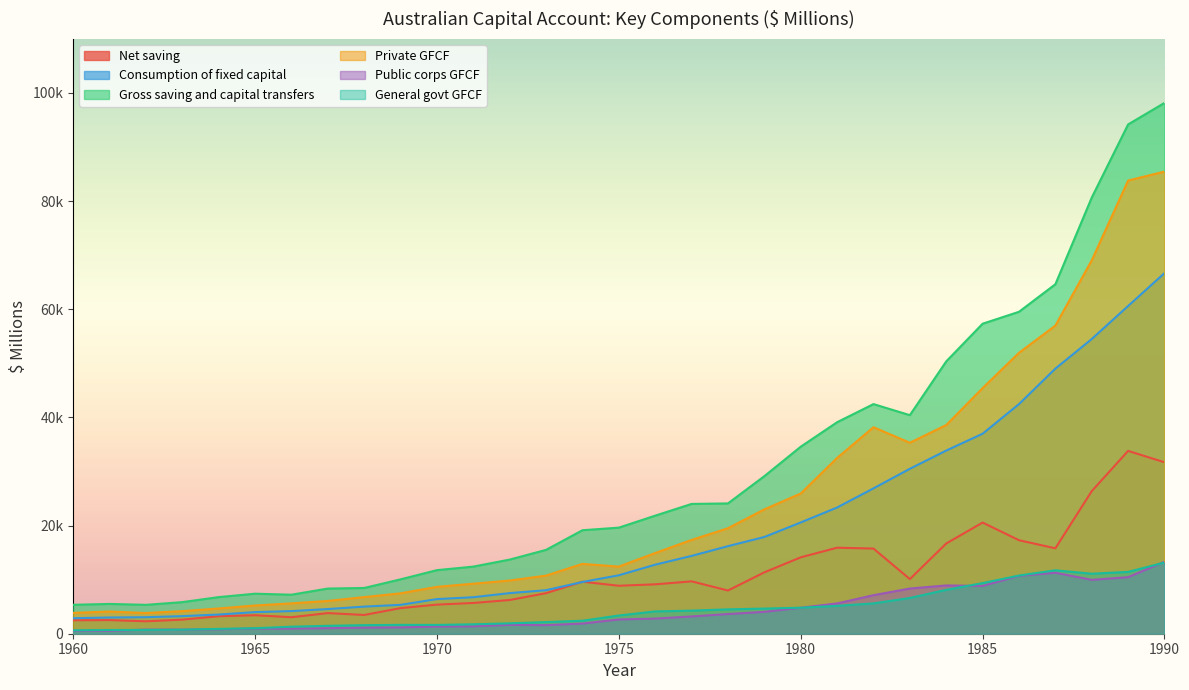

What value does the Consumption of fixed capital series have at 1972, to the nearest 50?

7500